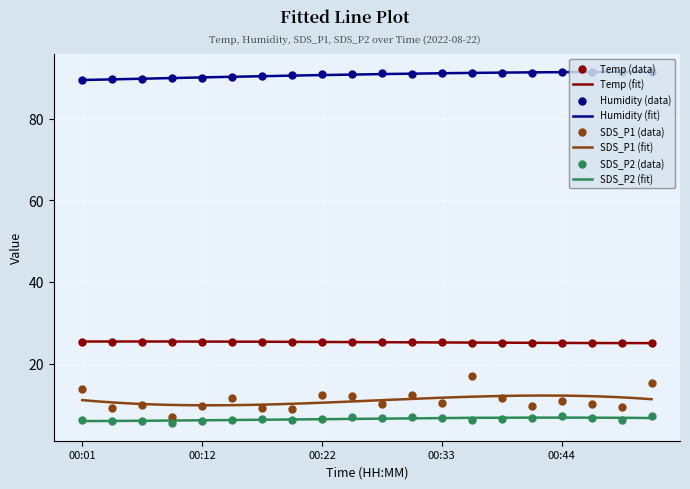

Is the value of Humidity at 00:30 greater than the value of SDS_P2 at 00:33?

Yes